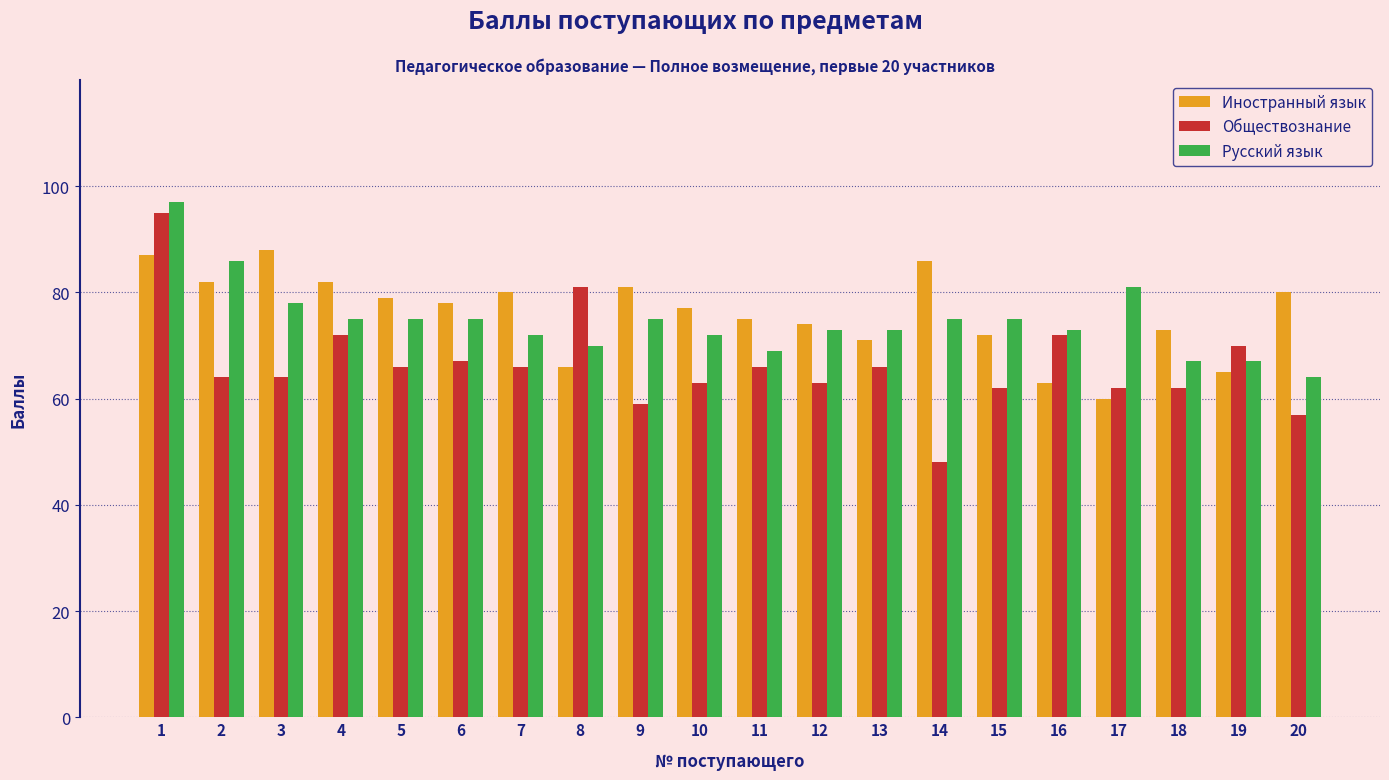

What is the difference between the maximum and minimum values in the Обществознание series?

47